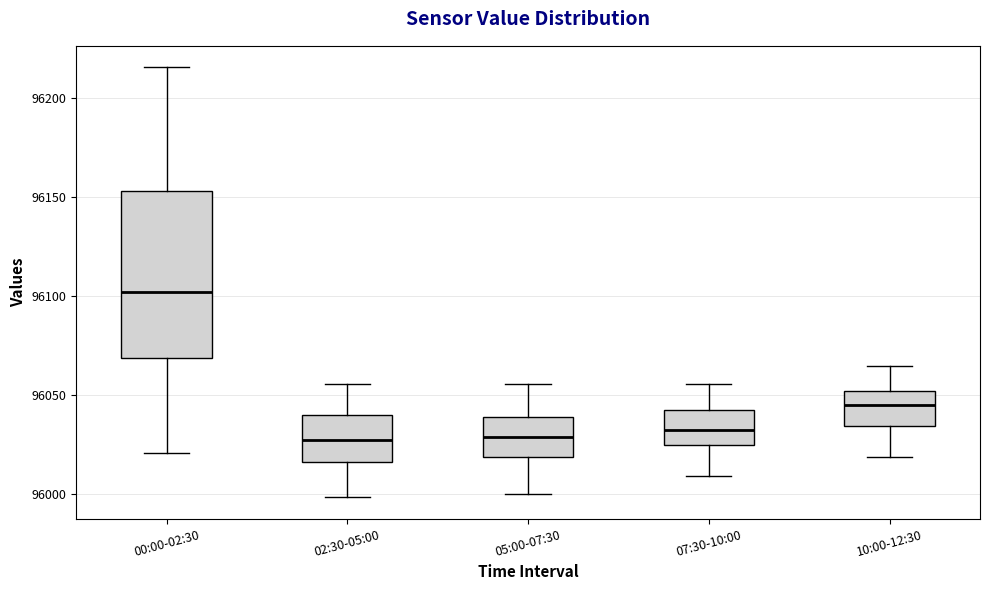

Reading left to right, transcribe this box plot: for each box, give where its median line is, the range the box spans, and where its two whiskers end, as read against the y-axis. The values are not printed on the chart, so give them approximately, as read against the axis.

00:00-02:30: median 96100, box 96070 to 96155, whiskers 96020 to 96215
02:30-05:00: median 96025, box 96015 to 96040, whiskers 96000 to 96055
05:00-07:30: median 96030, box 96020 to 96040, whiskers 96000 to 96055
07:30-10:00: median 96035, box 96025 to 96040, whiskers 96010 to 96055
10:00-12:30: median 96045, box 96035 to 96050, whiskers 96020 to 96065